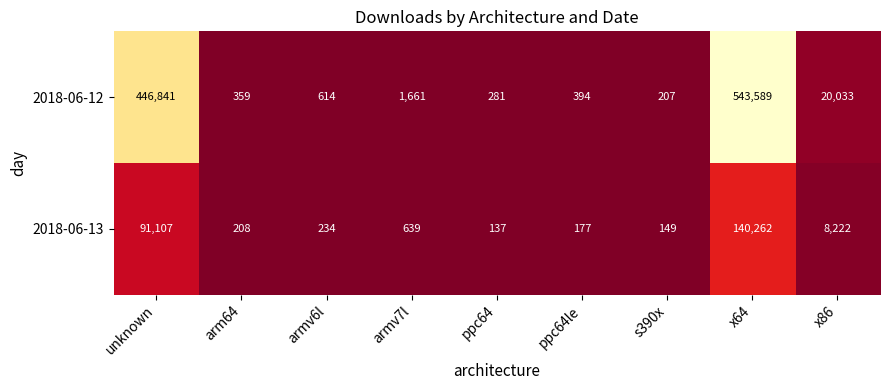

Rank the series by their average value, from highest to lowest.

2018-06-12, 2018-06-13